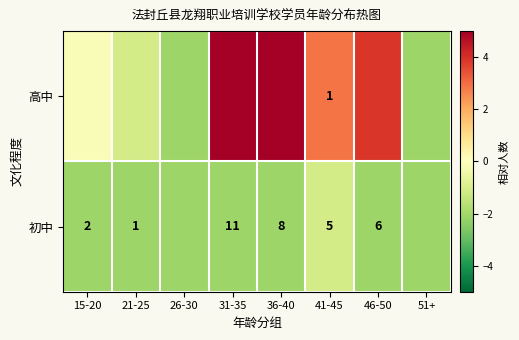

How many values in 高中 are above zero?

4